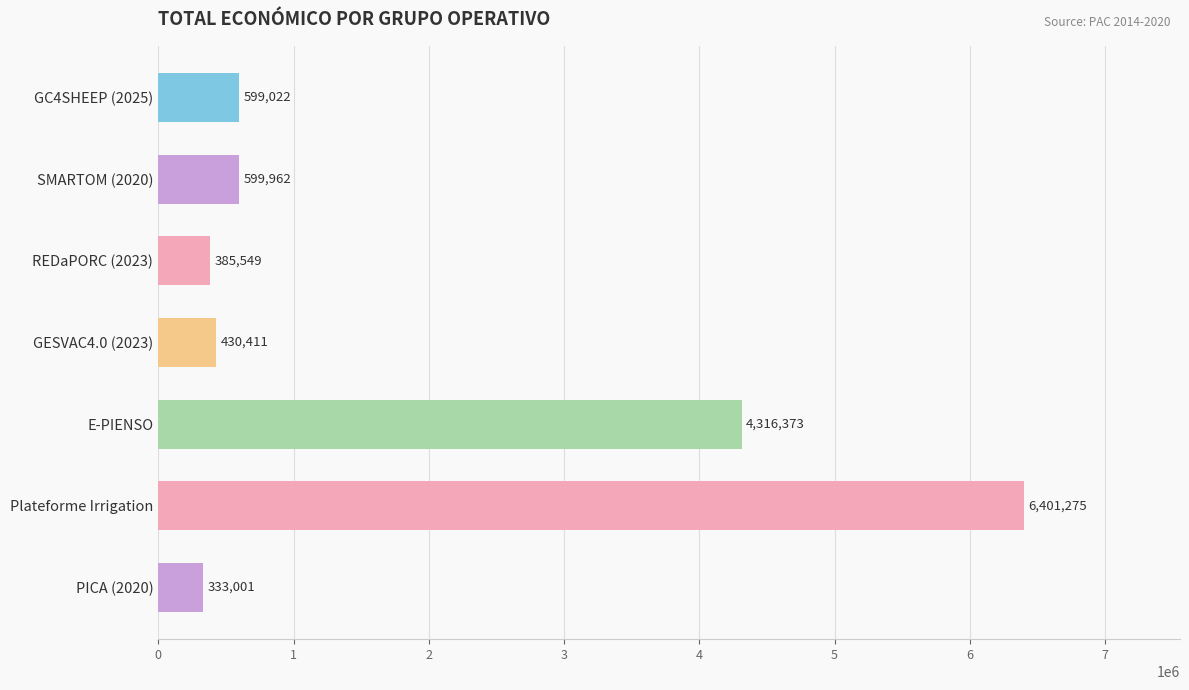

What is the smallest value displayed?

333001